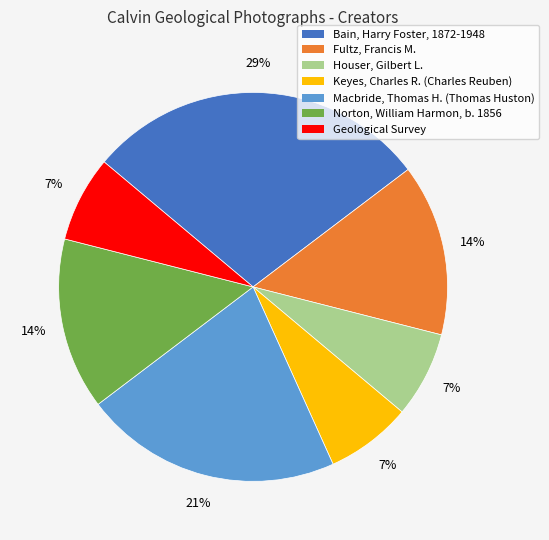

To the nearest percent, what percentage of the pie is Keyes, Charles R. (Charles Reuben)?

7%